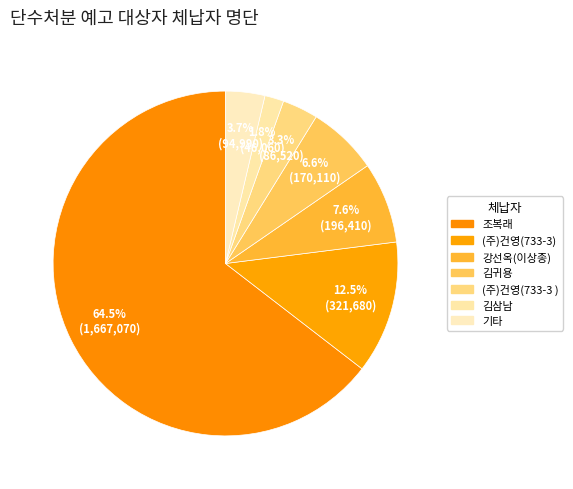

How many slices are in this pie chart?

7